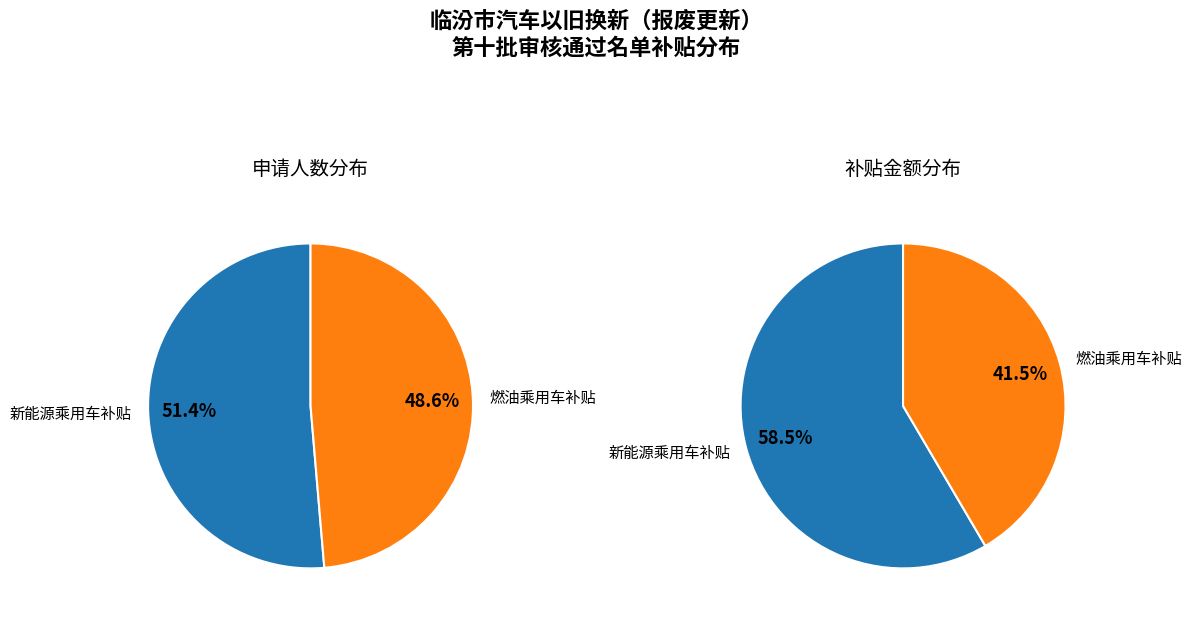

What is the largest slice in the pie chart?

新能源乘用车补贴